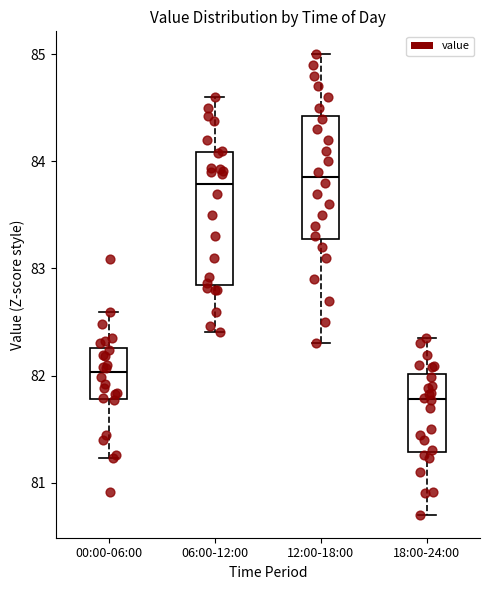

Where is the lower edge of the box for 12:00-18:00 on the y-axis? The values are not printed on the chart, so give them approximately, as read against the axis.

83.3